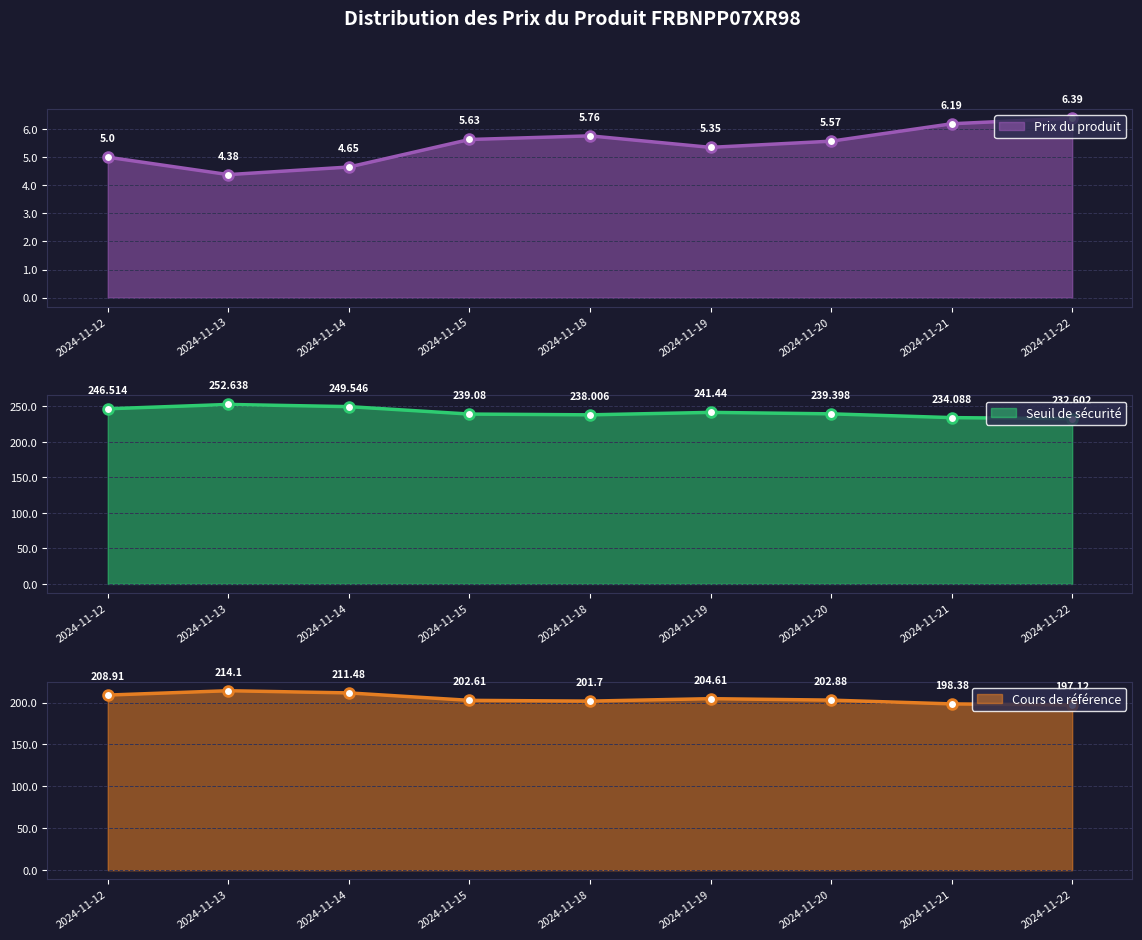

What is the total value across all series at 2024-11-15?

447.3